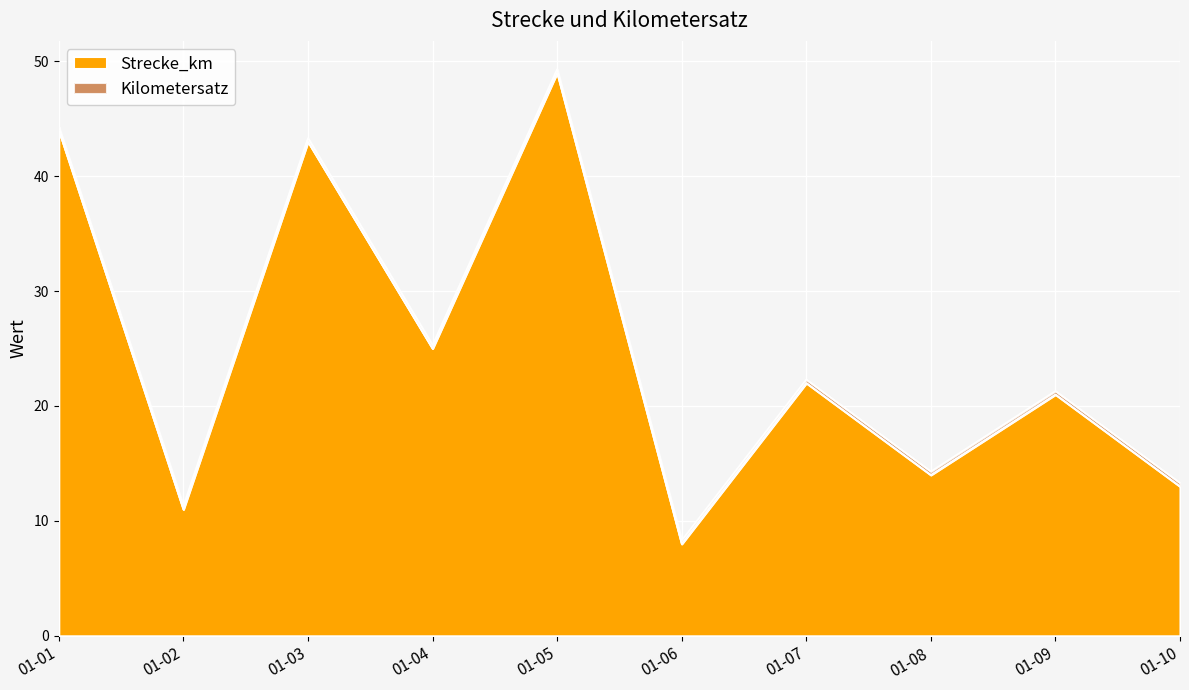

The value of Strecke_km at 01-04 is 43.9. True or false?

False